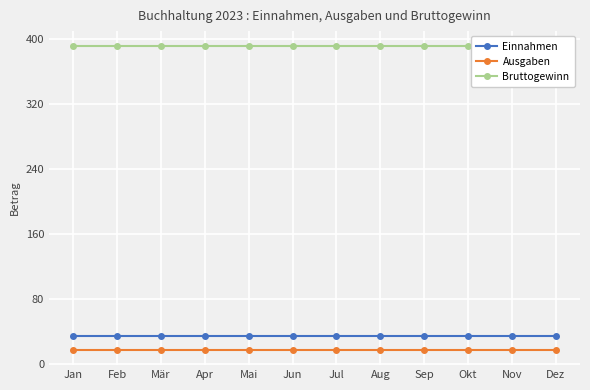

Reading left to right, transcribe all the data shown in this chart.

Einnahmen: Jan=34	Feb=34	Mär=34	Apr=34	Mai=34	Jun=34	Jul=34	Aug=34	Sep=34	Okt=34	Nov=34	Dez=34
Ausgaben: Jan=17	Feb=17	Mär=17	Apr=17	Mai=17	Jun=17	Jul=17	Aug=17	Sep=17	Okt=17	Nov=17	Dez=17
Bruttogewinn: Jan=391	Feb=391	Mär=391	Apr=391	Mai=391	Jun=391	Jul=391	Aug=391	Sep=391	Okt=391	Nov=391	Dez=391